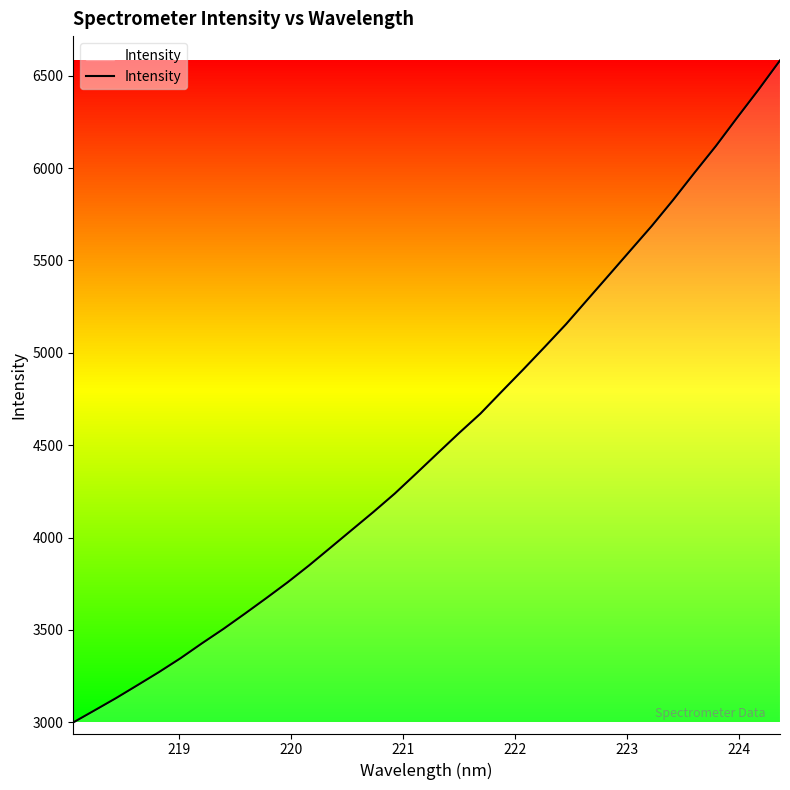

What is the smallest value displayed?

2999.1